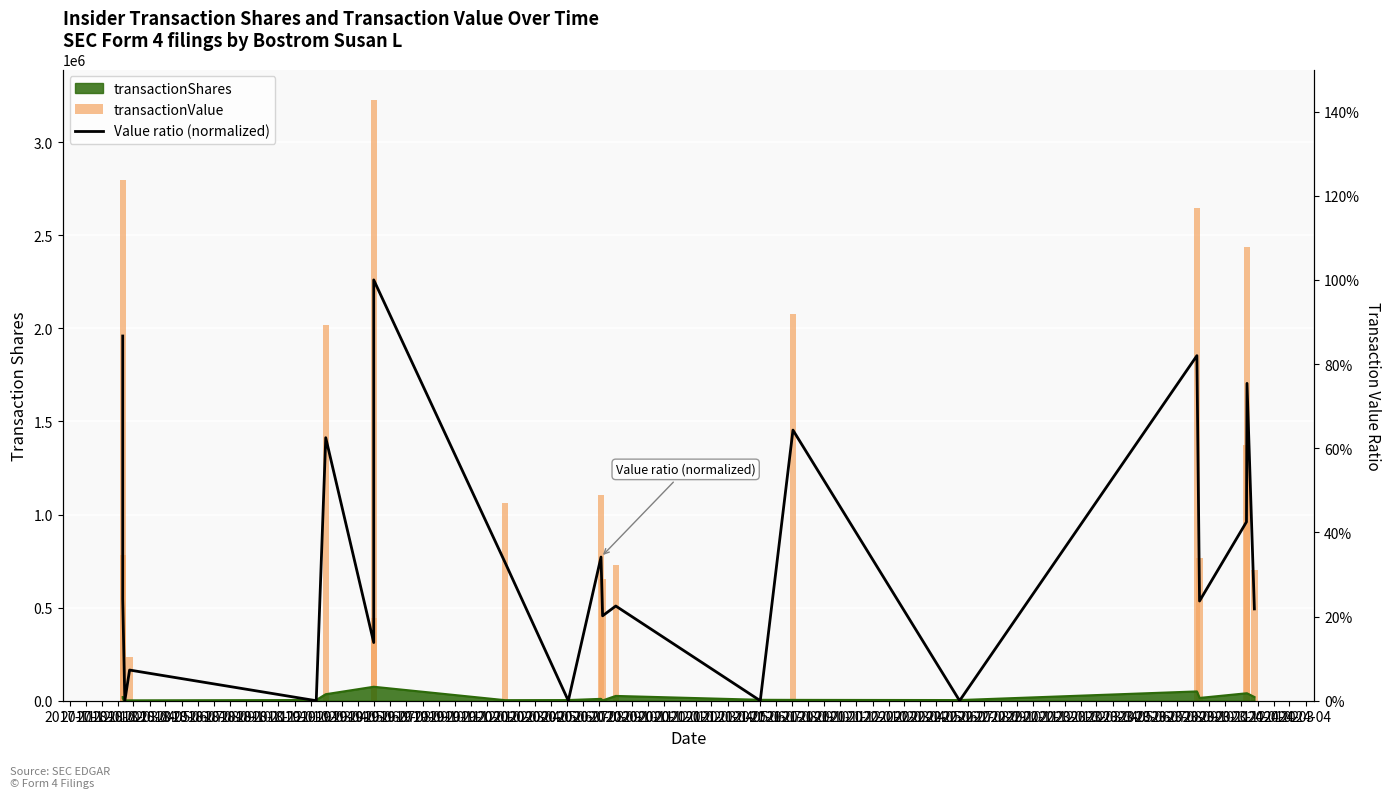

Is the value of transactionValue at 2018-06 greater than the value of Value ratio (normalized) at 2018-10?

Yes